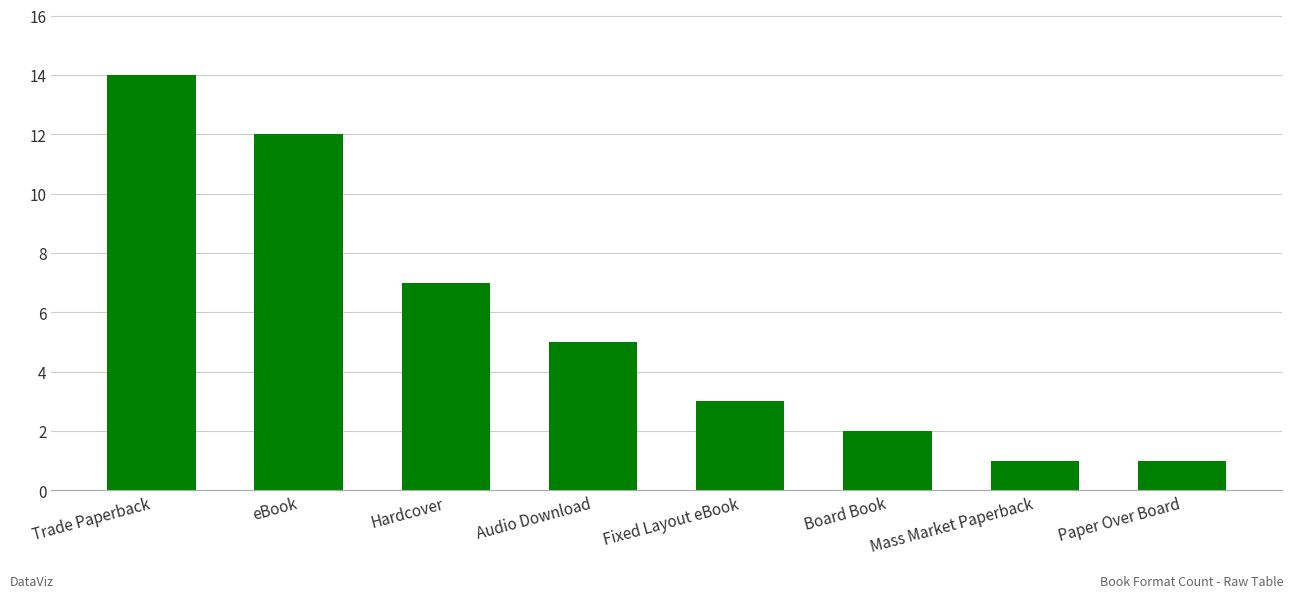

Are the bars horizontal?

No